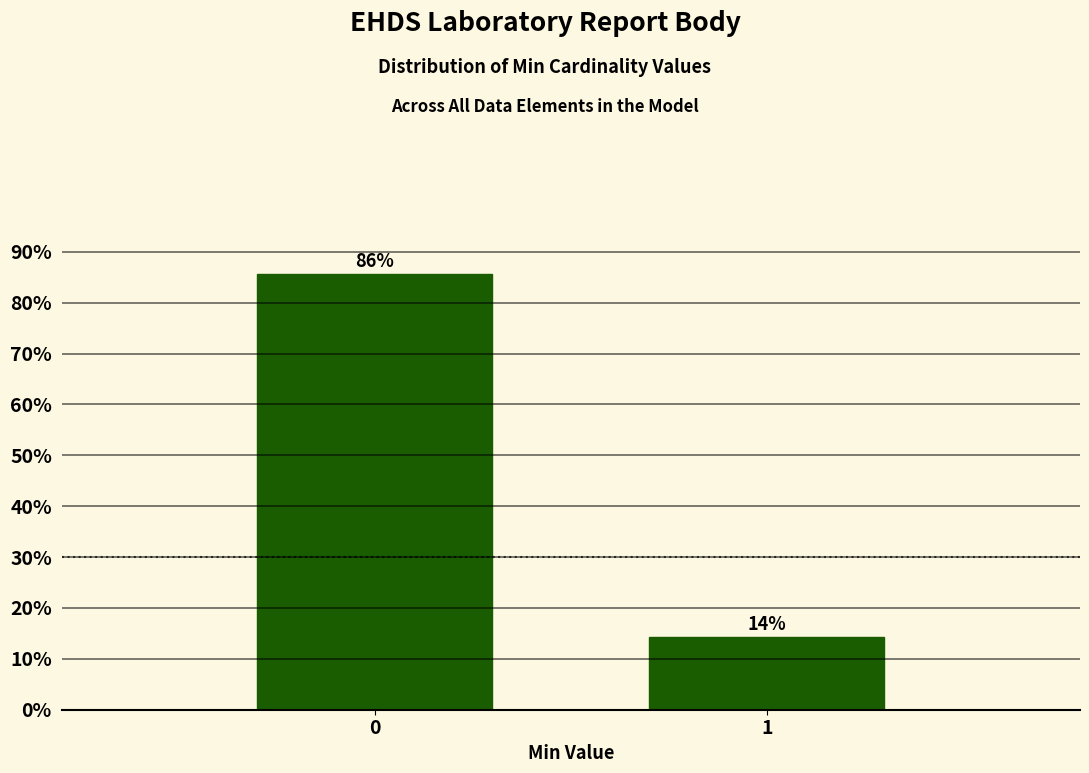

What is the greatest value displayed?

85.7